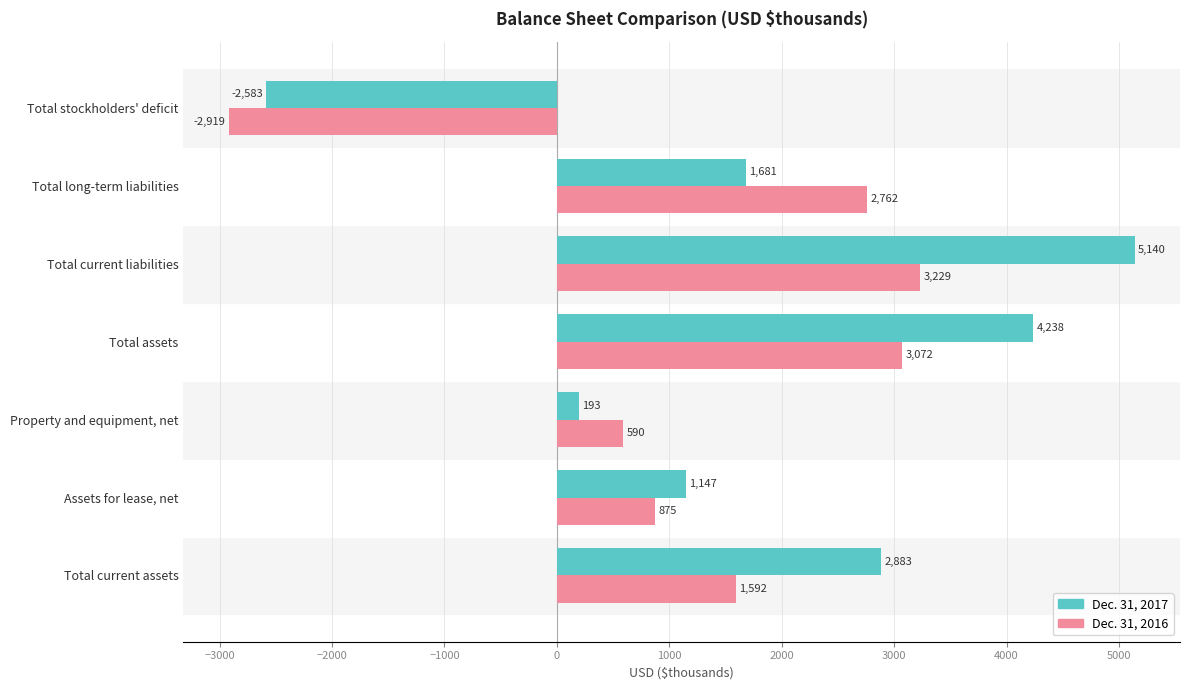

What is the sum of the Dec. 31, 2016 values at Property and equipment, net and Total assets?

3662